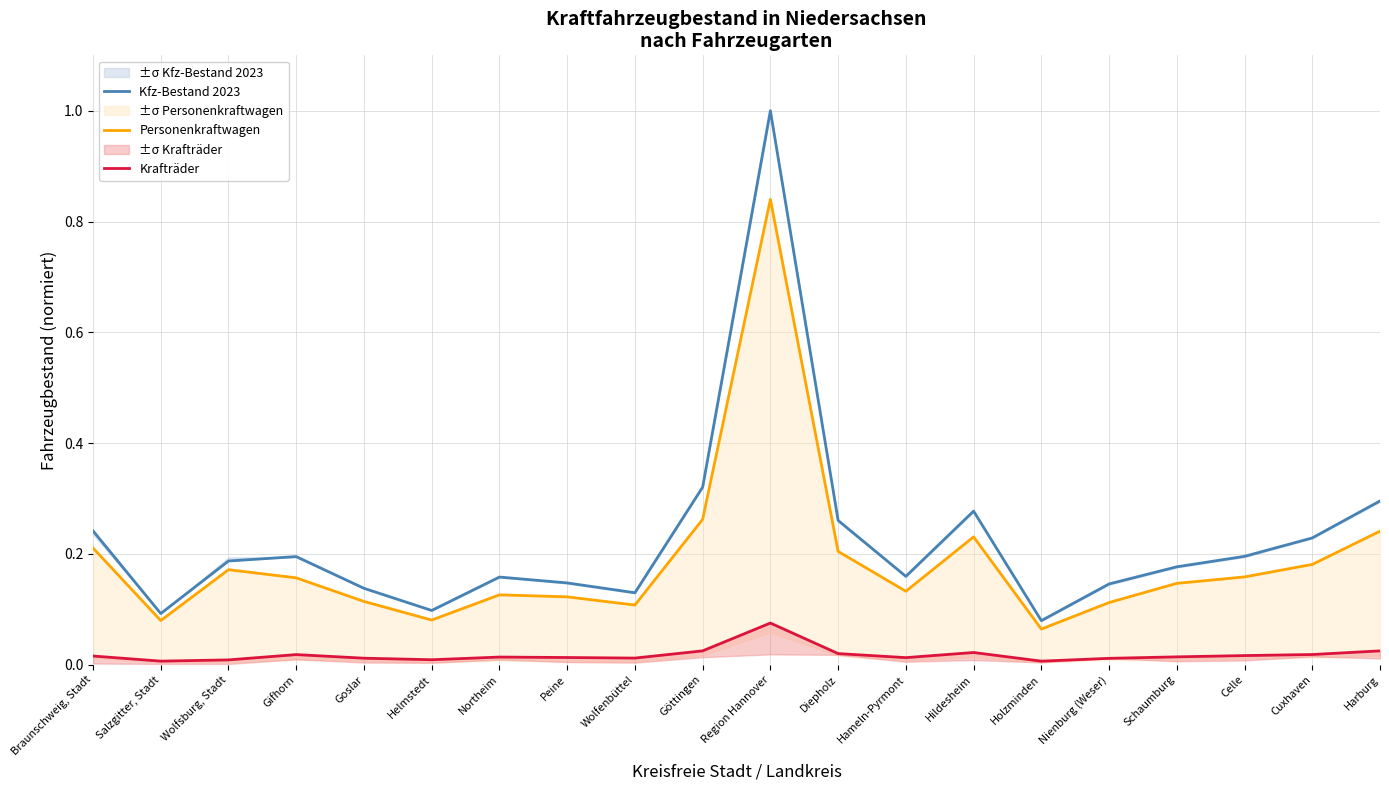

Reading left to right, transcribe all the data shown in this chart.

Kfz-Bestand 2023: 0.2	0.1	0.2	0.2	0.1	0.1	0.2	0.1	0.1	0.3	1.0	0.3	0.2	0.3	0.1	0.1	0.2	0.2	0.2	0.3
Personenkraftwagen: 0.2	0.1	0.2	0.2	0.1	0.1	0.1	0.1	0.1	0.3	0.8	0.2	0.1	0.2	0.1	0.1	0.1	0.2	0.2	0.2
Krafträder: 0.0	0.0	0.0	0.0	0.0	0.0	0.0	0.0	0.0	0.0	0.1	0.0	0.0	0.0	0.0	0.0	0.0	0.0	0.0	0.0